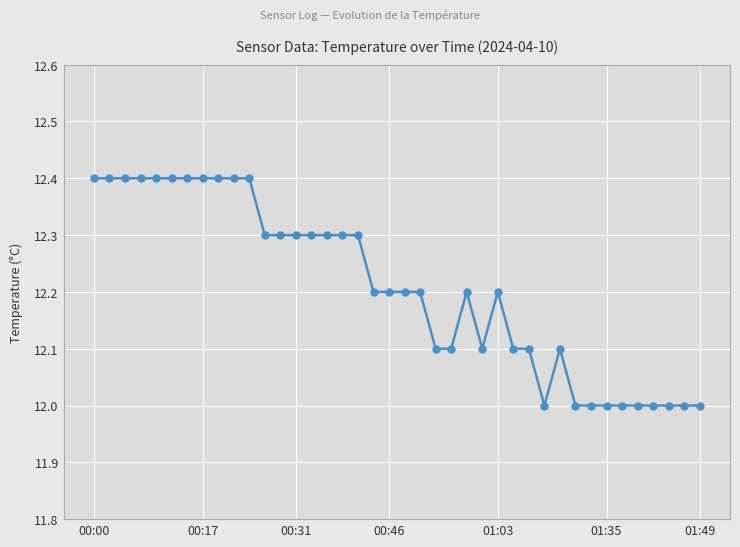

What is the smallest value displayed?

12.0